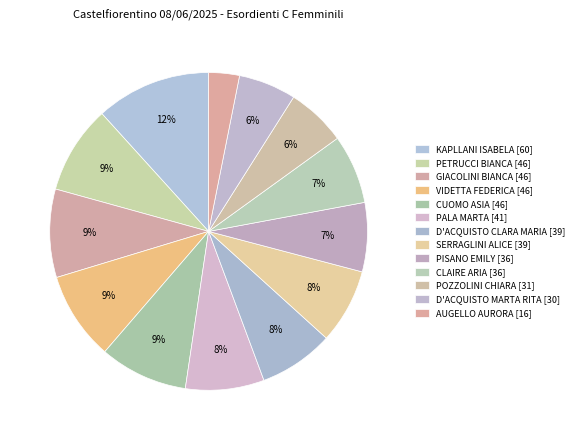

Count the number of slices in the pie.

13